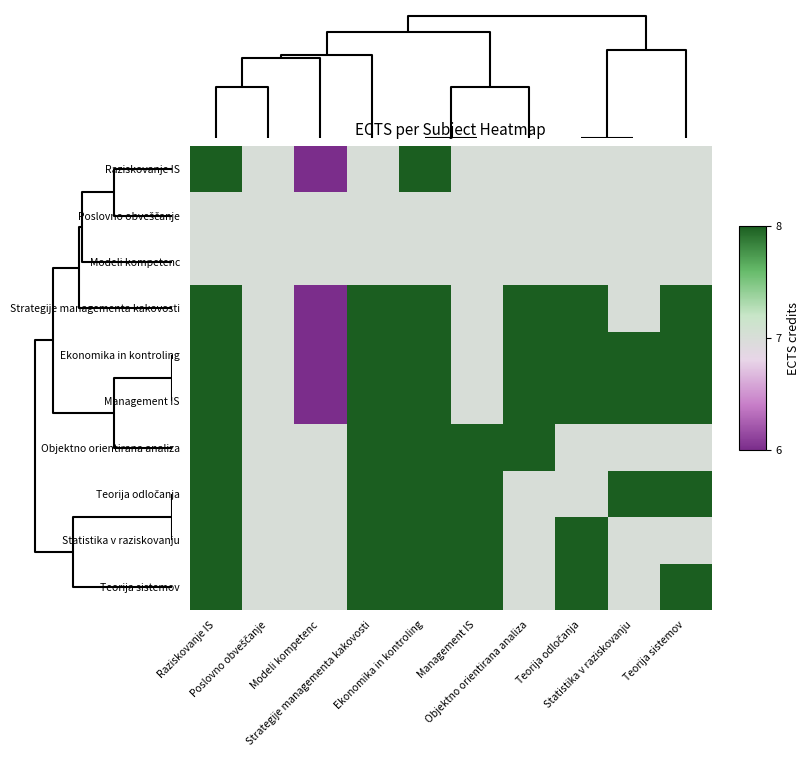

Which series has the largest range (max minus min)?

Raziskovanje IS